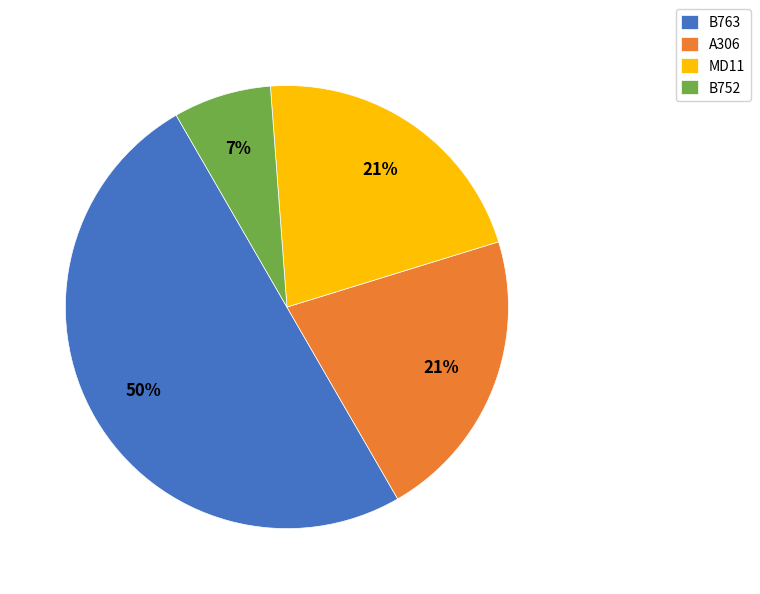

Does B752 represent more than half of the total?

No